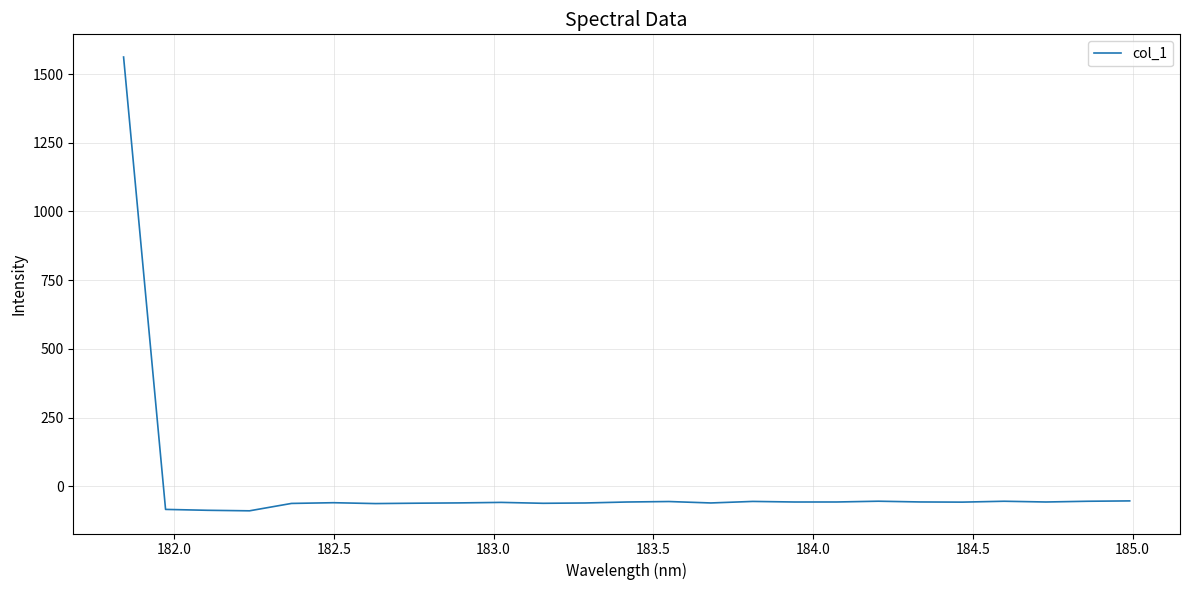

What is the maximum value shown in the chart?

1561.8